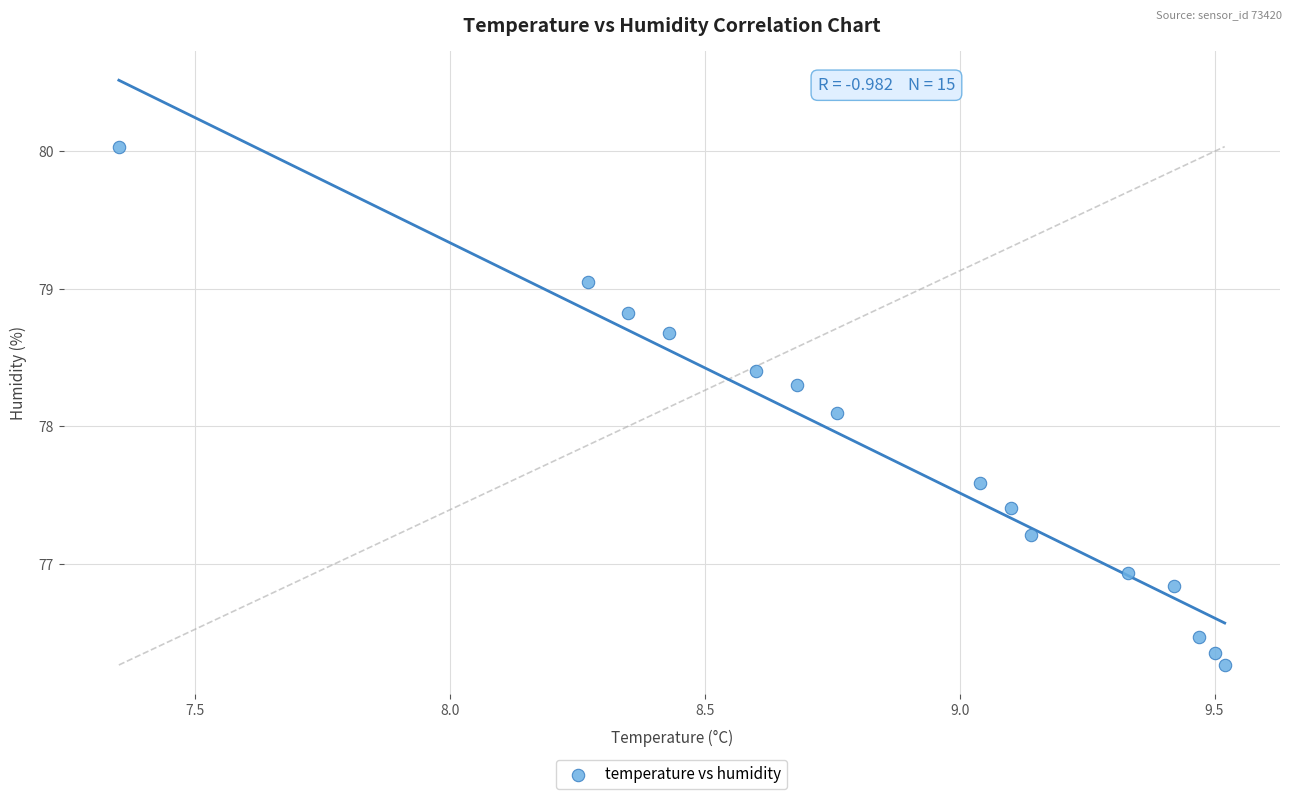

What Y value in the scatter plot is closest to 78?

78.1